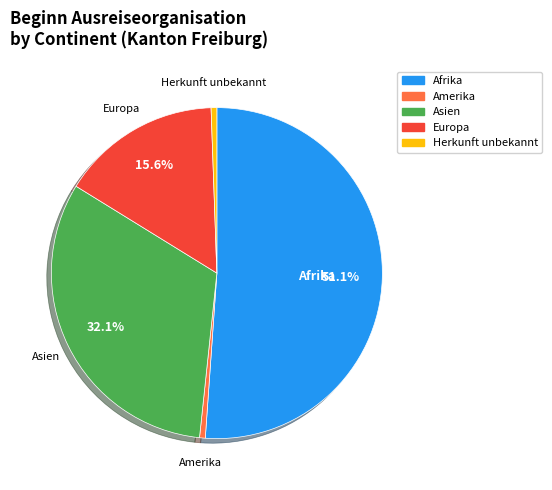

Does any single category account for the majority?

Yes